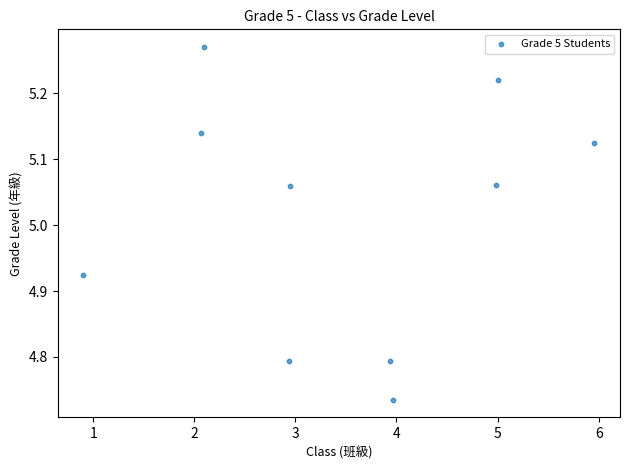

What is the average Y value?

5.0